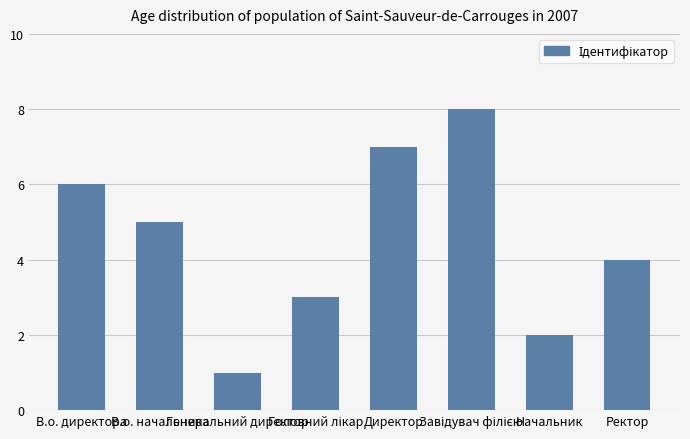

What is the greatest value displayed?

8